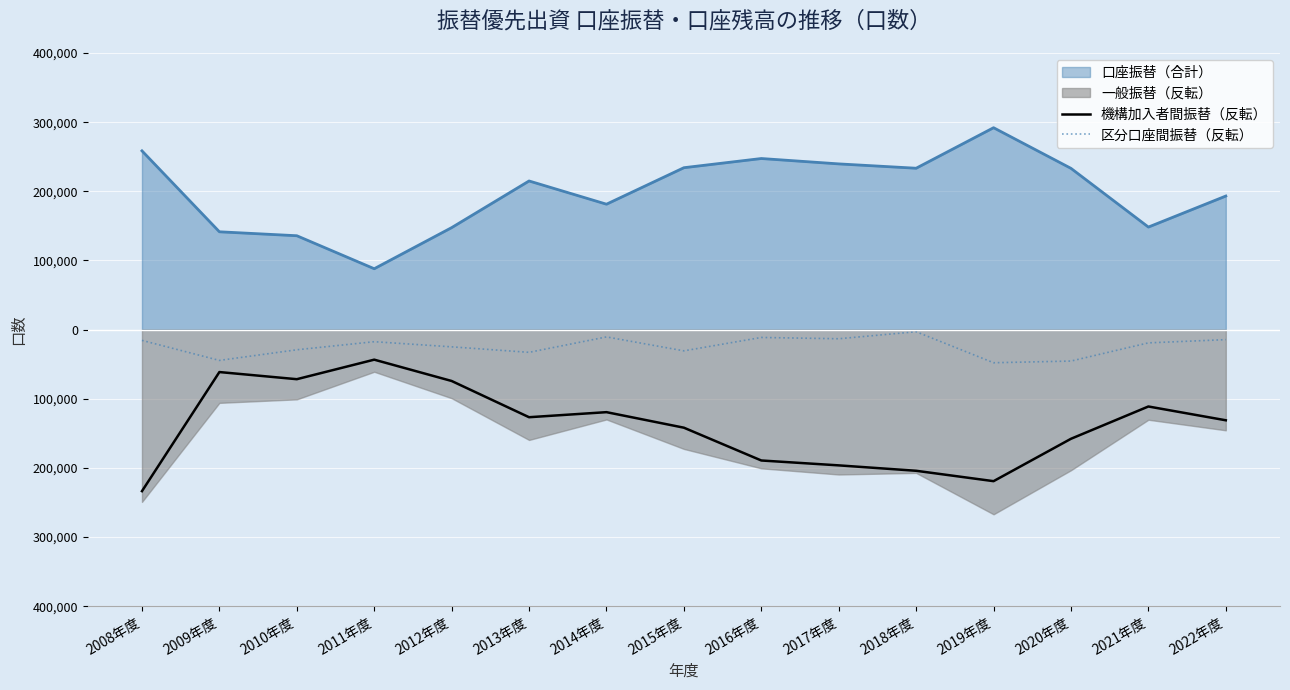

True or false: 機構加入者間振替（反転） and 区分口座間振替（反転） cross at least once.

False